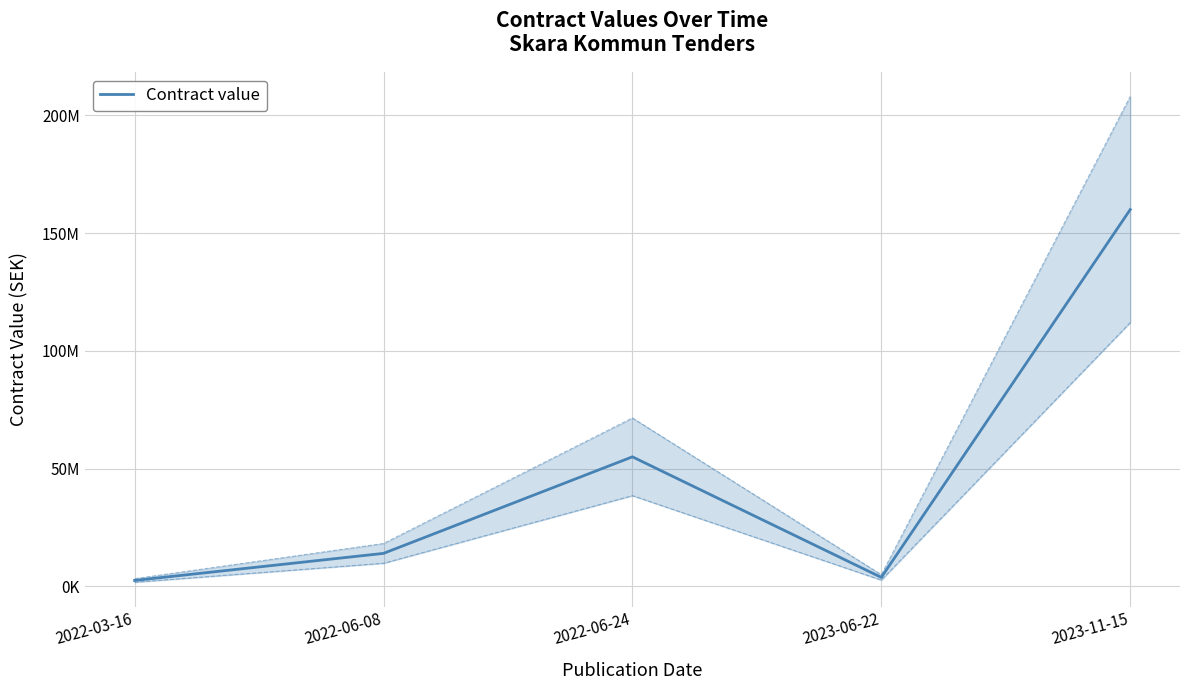

What is the smallest value displayed?

2499000